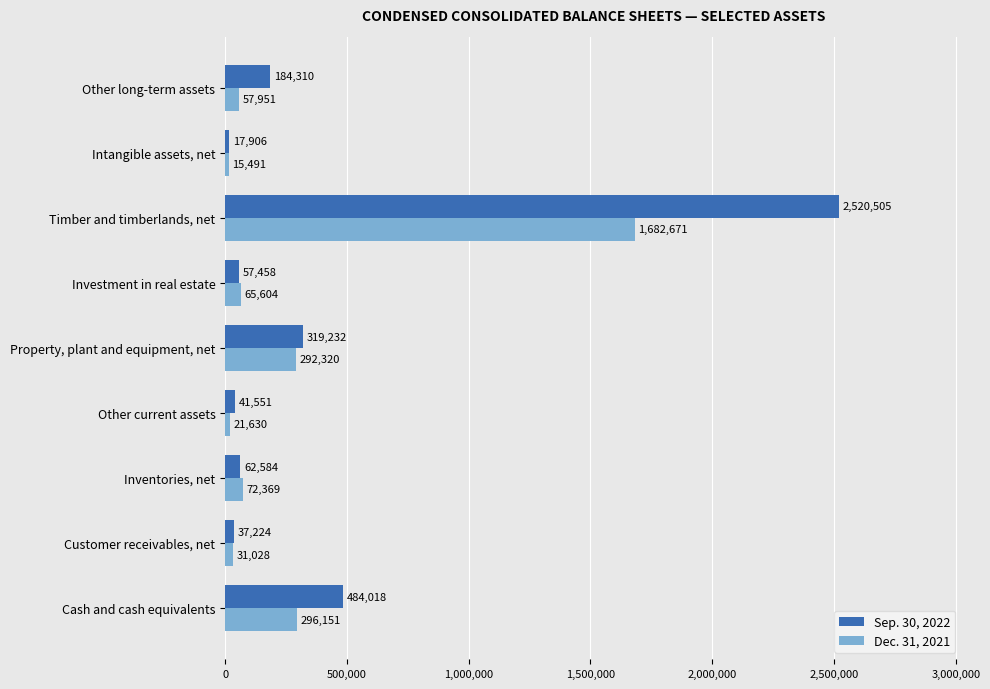

Rank the series at Intangible assets, net from highest to lowest value.

Sep. 30, 2022, Dec. 31, 2021